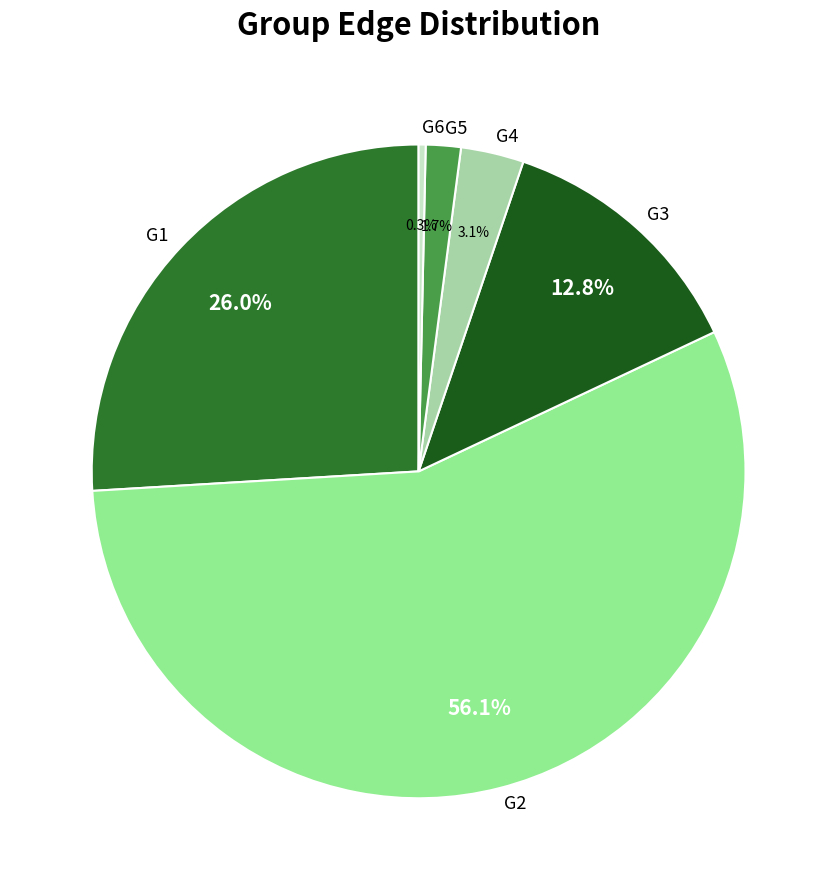

What portion of the pie excludes G6?

99.7%